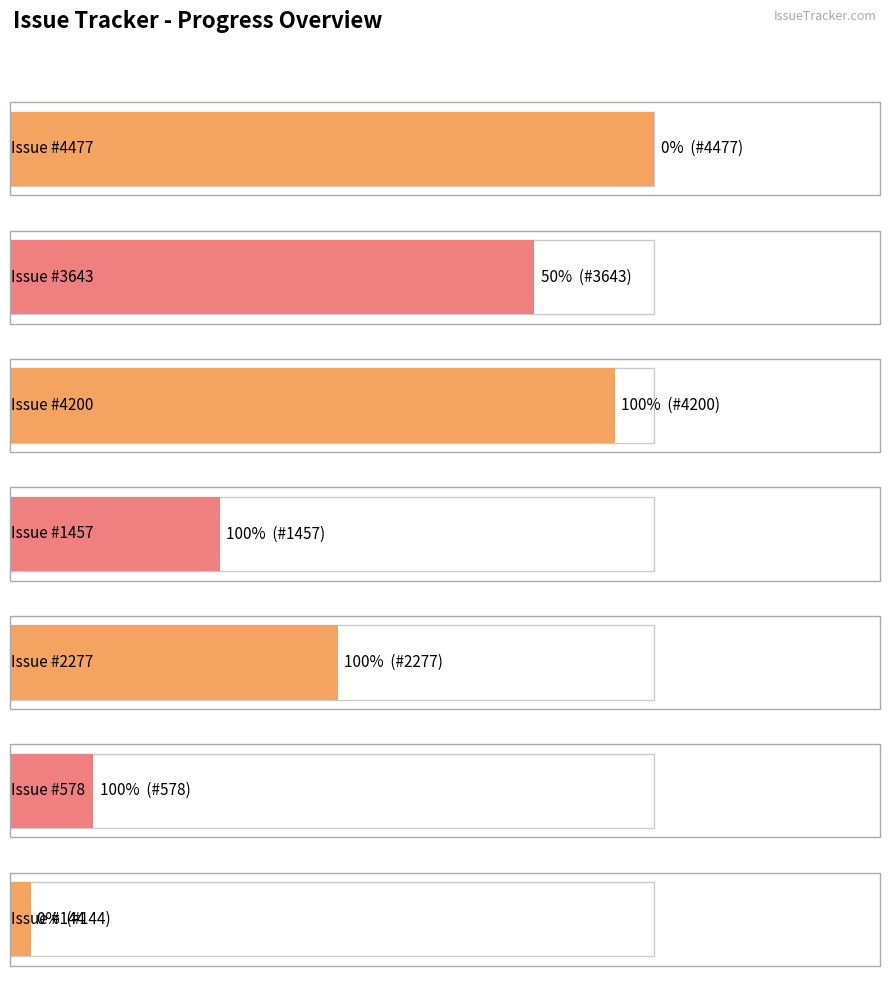

What is the label of the 2nd bar from the right?

578